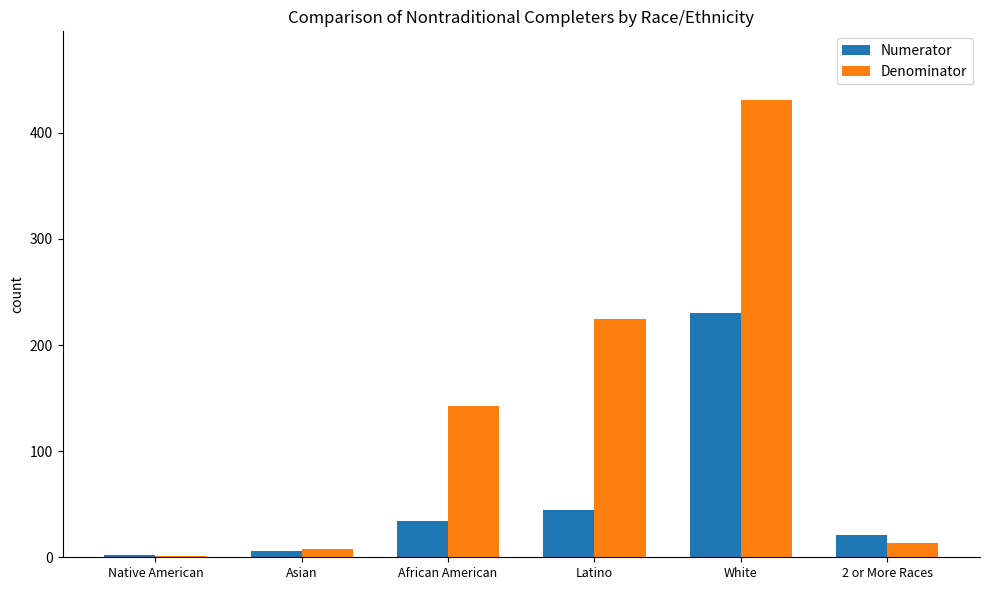

Is it true that Denominator equals 87 at African American?

False